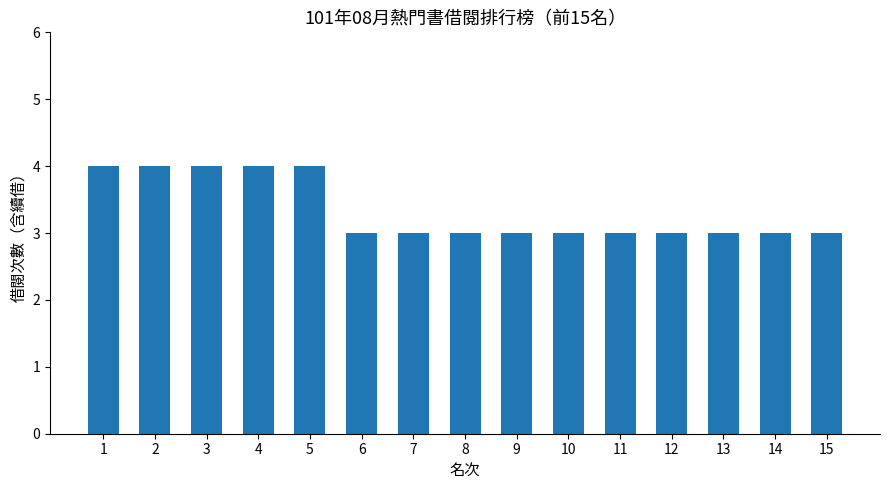

Reading left to right, what are all the values shown in this chart?

1=4	2=4	3=4	4=4	5=4	6=3	7=3	8=3	9=3	10=3	11=3	12=3	13=3	14=3	15=3